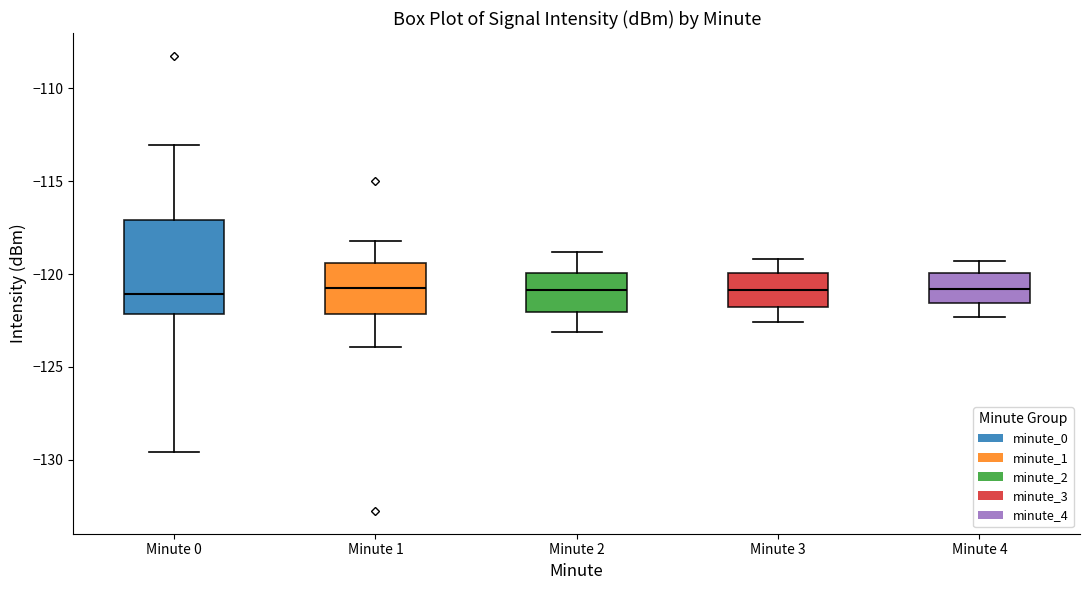

Reading left to right, transcribe this box plot: for each box, give where its median line is, the range the box spans, and where its two whiskers end, as read against the y-axis. The values are not printed on the chart, so give them approximately, as read against the axis.

Minute 0: median -121.0, box -122.0 to -117.0, whiskers -129.5 to -113.0
Minute 1: median -120.5, box -122.0 to -119.5, whiskers -124.0 to -118.0
Minute 2: median -121.0, box -122.0 to -120.0, whiskers -123.0 to -119.0
Minute 3: median -121.0, box -122.0 to -120.0, whiskers -122.5 to -119.0
Minute 4: median -121.0, box -121.5 to -120.0, whiskers -122.5 to -119.5